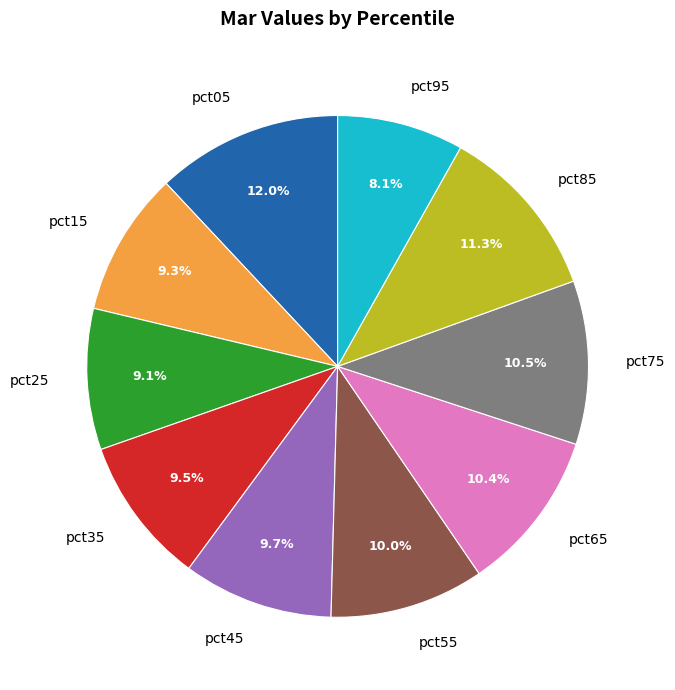

Combined, do pct95 and pct35 account for over 50%?

No